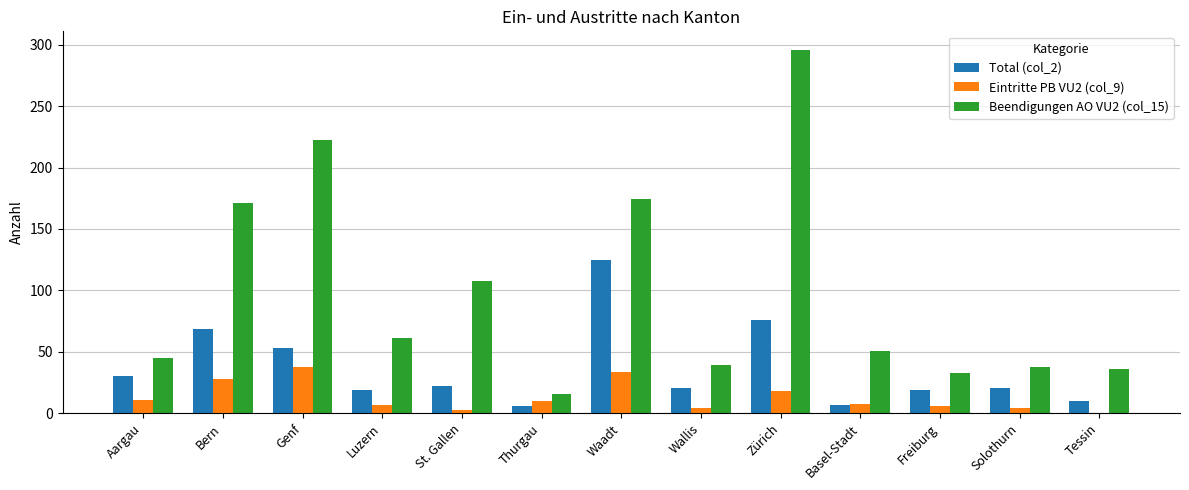

Which series changed the most between Waadt and Freiburg?

Beendigungen AO VU2 (col_15)